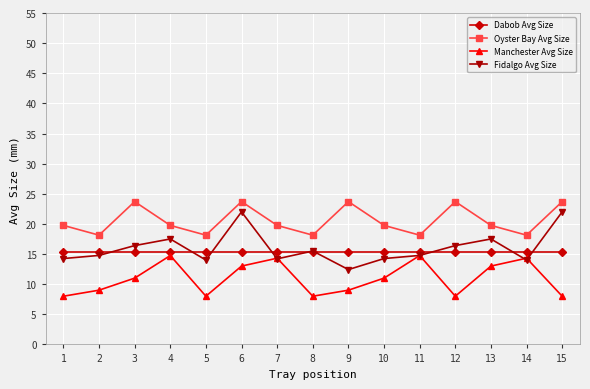

At which category is the sum across all series the highest?

6